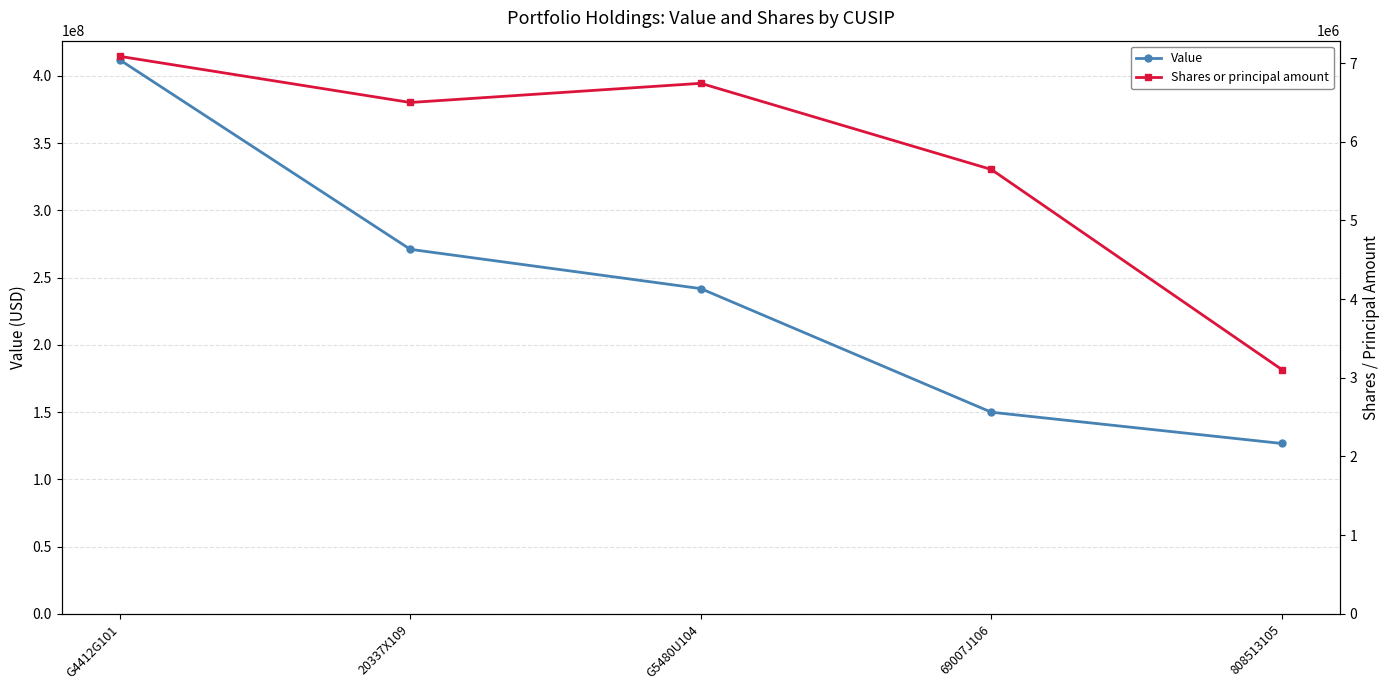

Does the chart have visible grid lines?

Yes